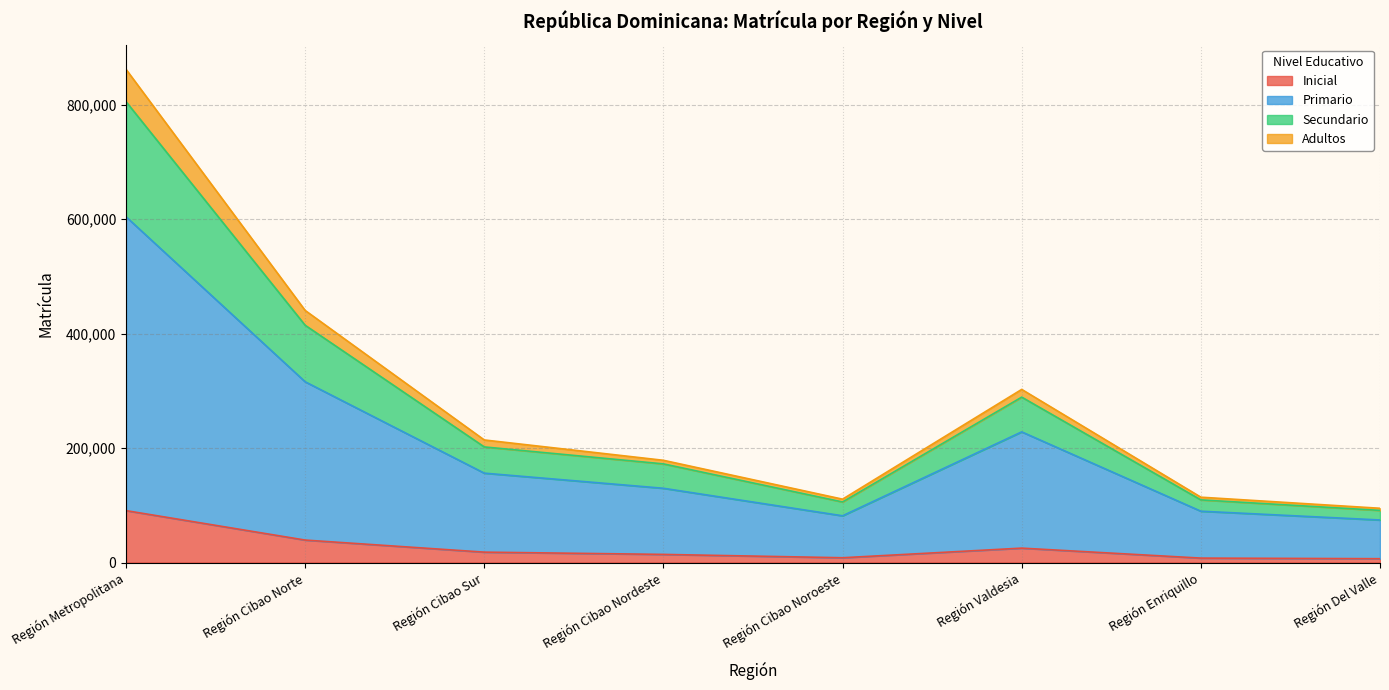

At which category is the sum across all series the highest?

Región Metropolitana